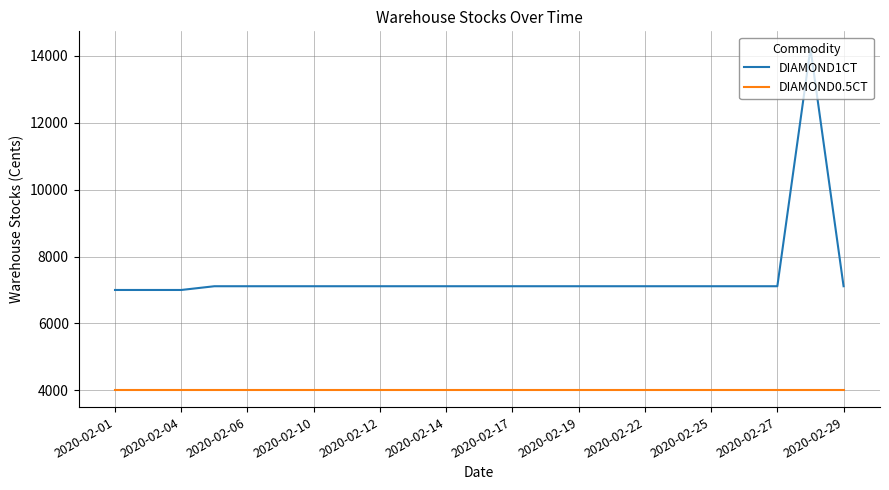

What is the greatest value displayed?

14222